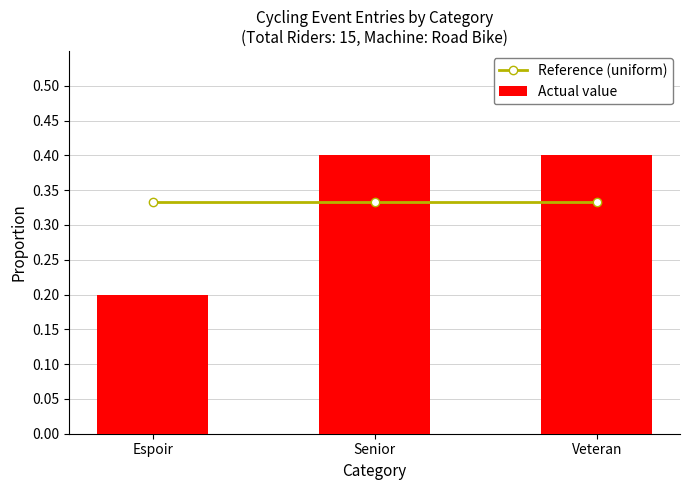

What is the spread (max minus min) of values at Espoir?

0.1